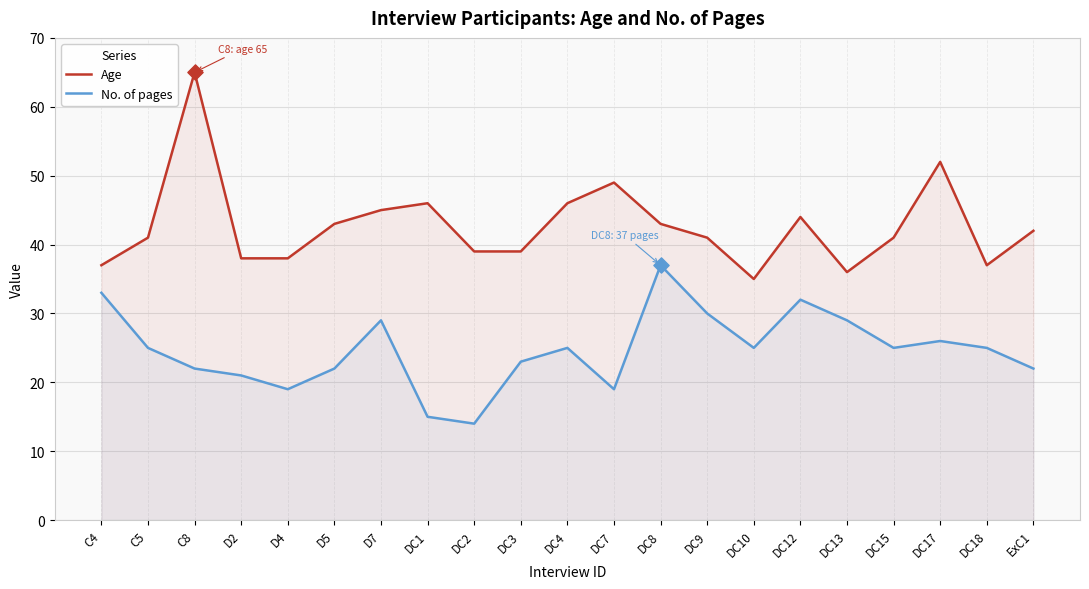

At which category is the sum across all series the highest?

C8